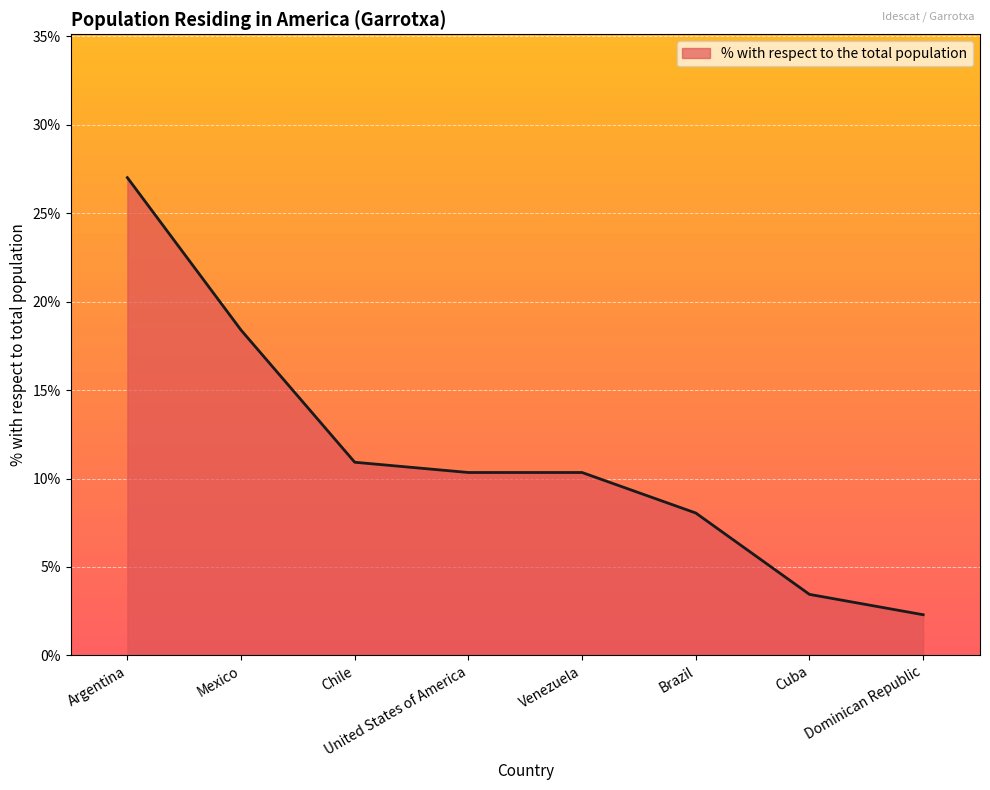

Which category has the lowest value across all series?

Dominican Republic